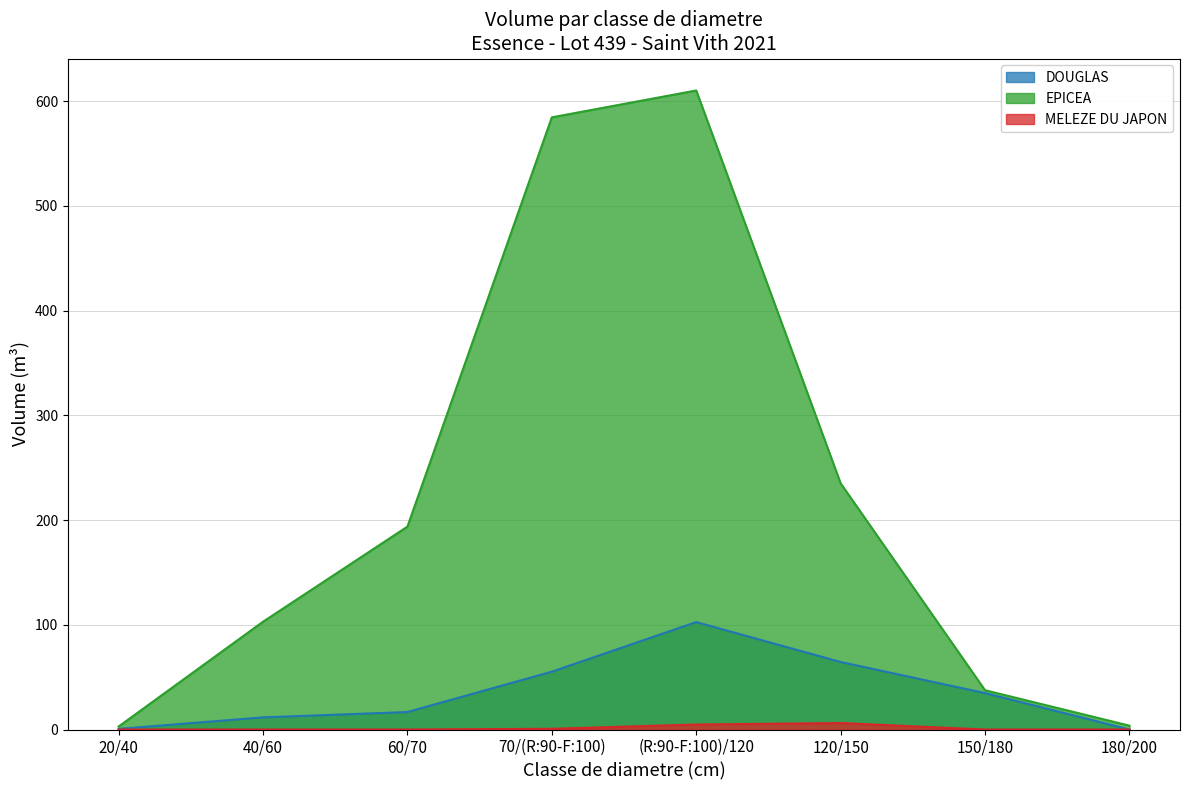

Reading left to right, what are all the values shown in this chart?

DOUGLAS: 20/40=0.6	40/60=11.6	60/70=16.7	70/(R:90-F:100)=55.2	(R:90-F:100)/120=102.6	120/150=64.5	150/180=34.8	180/200=0.0
EPICEA: 20/40=2.9	40/60=102.9	60/70=193.7	70/(R:90-F:100)=584.4	(R:90-F:100)/120=610.1	120/150=235.1	150/180=37.5	180/200=3.7
MELEZE DU JAPON: 20/40=0.0	40/60=0.0	60/70=0.0	70/(R:90-F:100)=0.7	(R:90-F:100)/120=4.8	120/150=6.2	150/180=0.0	180/200=0.0